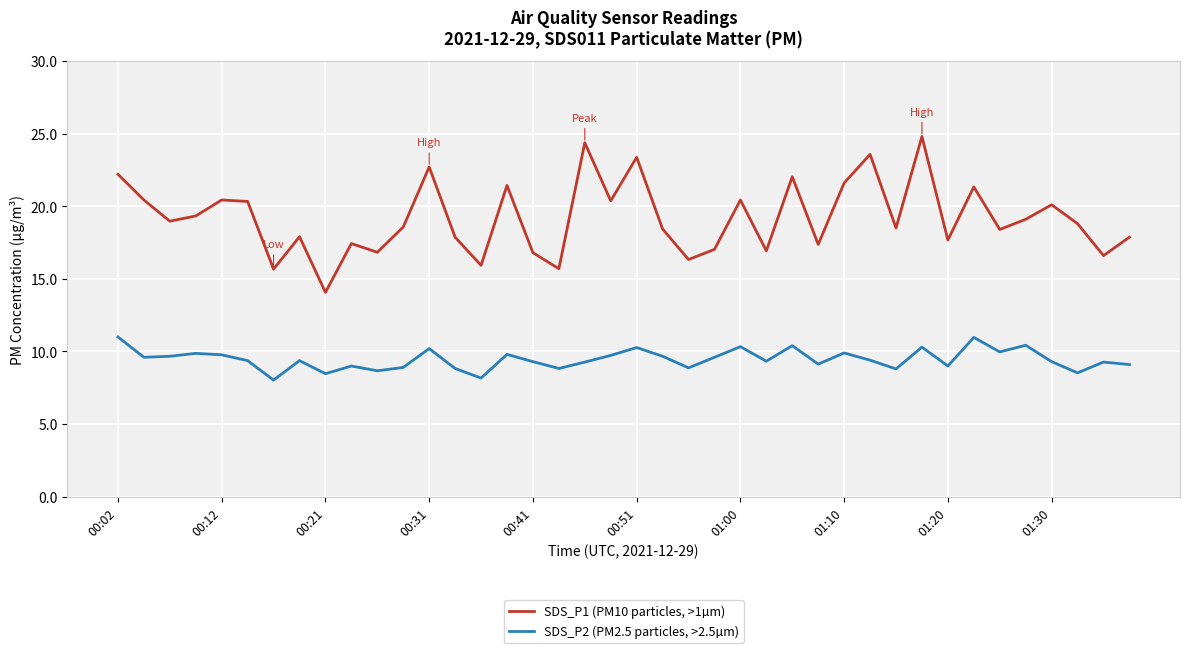

What is the minimum value for SDS_P1 (PM10 particles, >1µm)?

14.1